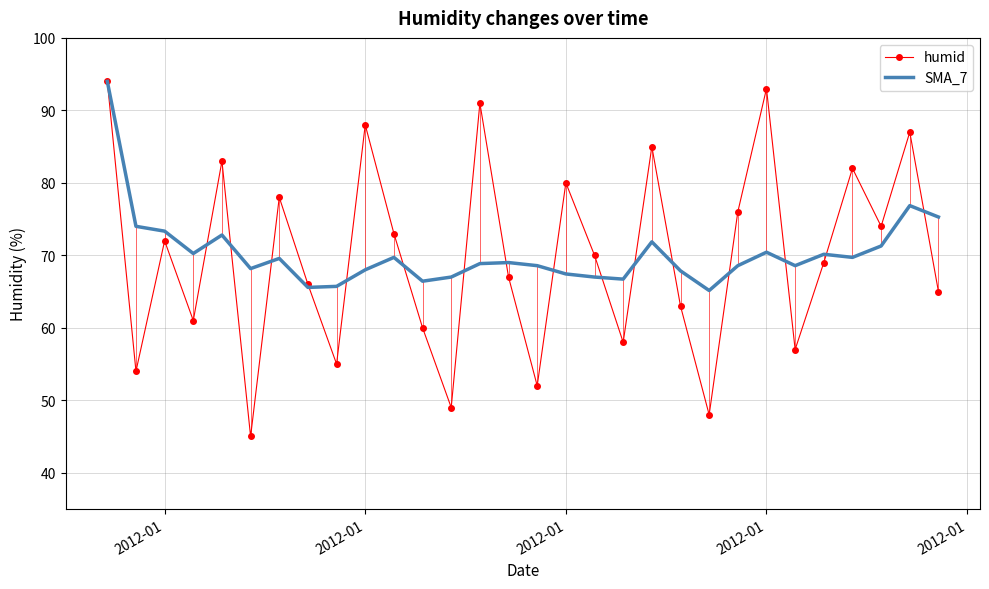

What is the minimum value shown in the chart?

45.0